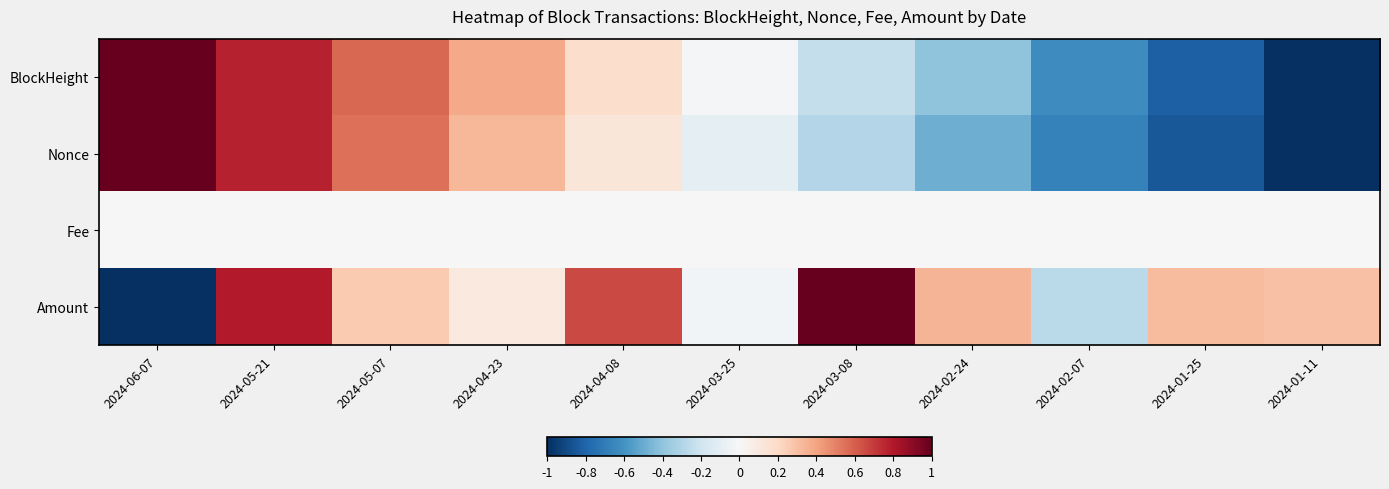

Reading right to left, list all the values displayed in this chart.

BlockHeight: 2024-01-11=-1.0	2024-01-25=-0.8	2024-02-07=-0.6	2024-02-24=-0.4	2024-03-08=-0.2	2024-03-25=-0.0	2024-04-08=0.2	2024-04-23=0.4	2024-05-07=0.6	2024-05-21=0.8	2024-06-07=1.0
Nonce: 2024-01-11=-1.0	2024-01-25=-0.8	2024-02-07=-0.7	2024-02-24=-0.5	2024-03-08=-0.3	2024-03-25=-0.1	2024-04-08=0.1	2024-04-23=0.3	2024-05-07=0.5	2024-05-21=0.8	2024-06-07=1.0
Fee: 2024-01-11=0.0	2024-01-25=0.0	2024-02-07=0.0	2024-02-24=0.0	2024-03-08=0.0	2024-03-25=0.0	2024-04-08=0.0	2024-04-23=0.0	2024-05-07=0.0	2024-05-21=0.0	2024-06-07=0.0
Amount: 2024-01-11=0.3	2024-01-25=0.3	2024-02-07=-0.3	2024-02-24=0.3	2024-03-08=1.0	2024-03-25=-0.0	2024-04-08=0.7	2024-04-23=0.1	2024-05-07=0.3	2024-05-21=0.8	2024-06-07=-1.0